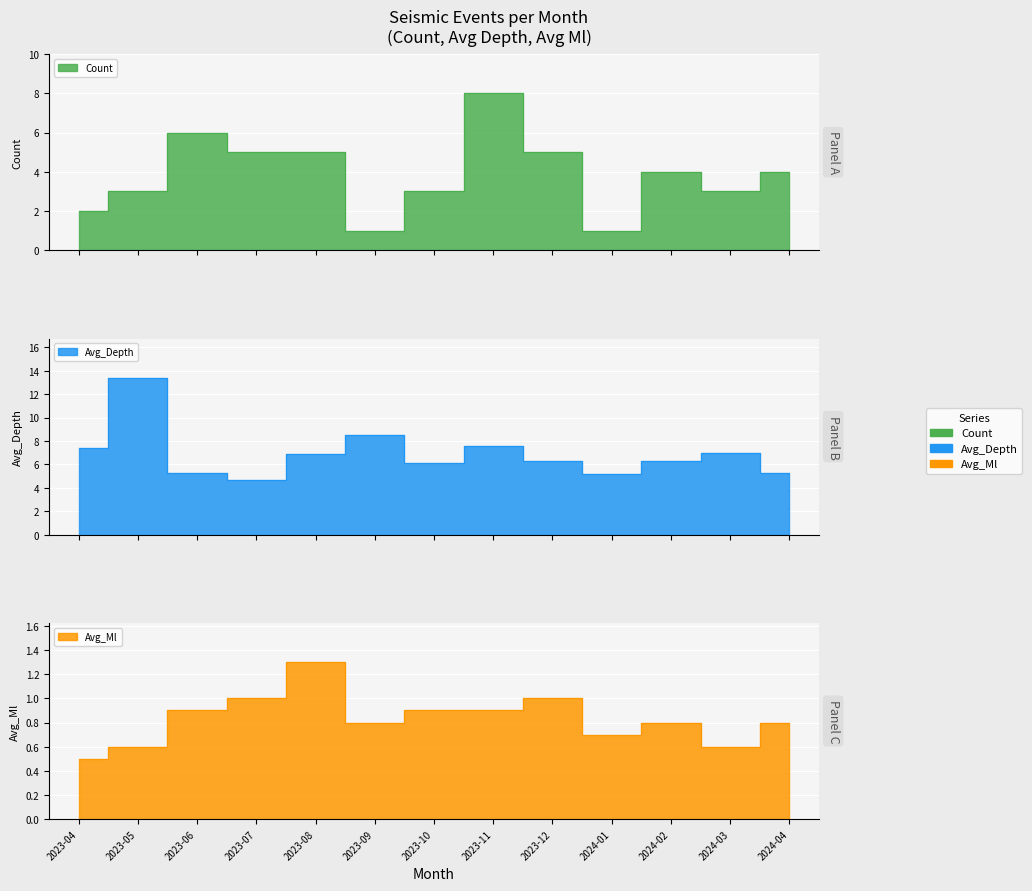

The Avg_Depth series shows 7.5 at 2024-04. True or false?

False